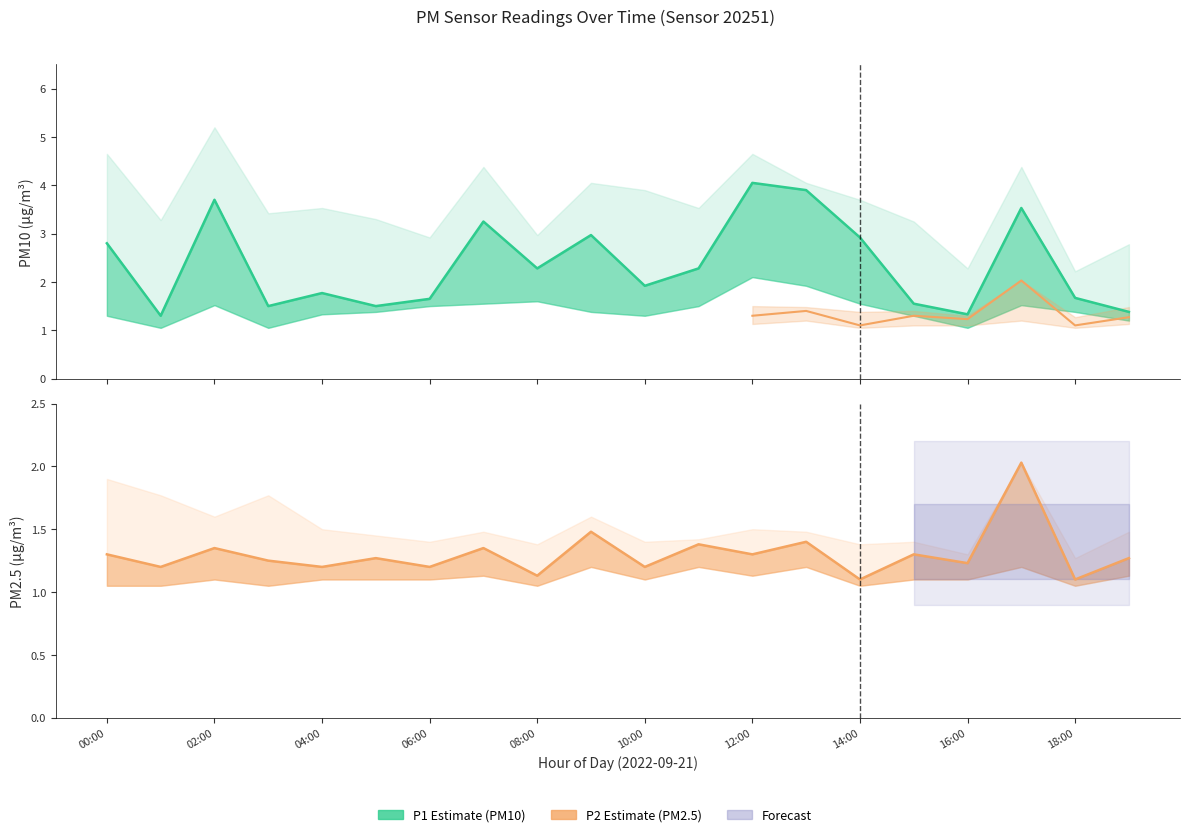

What is the label of the 2nd point from the right?

18:00